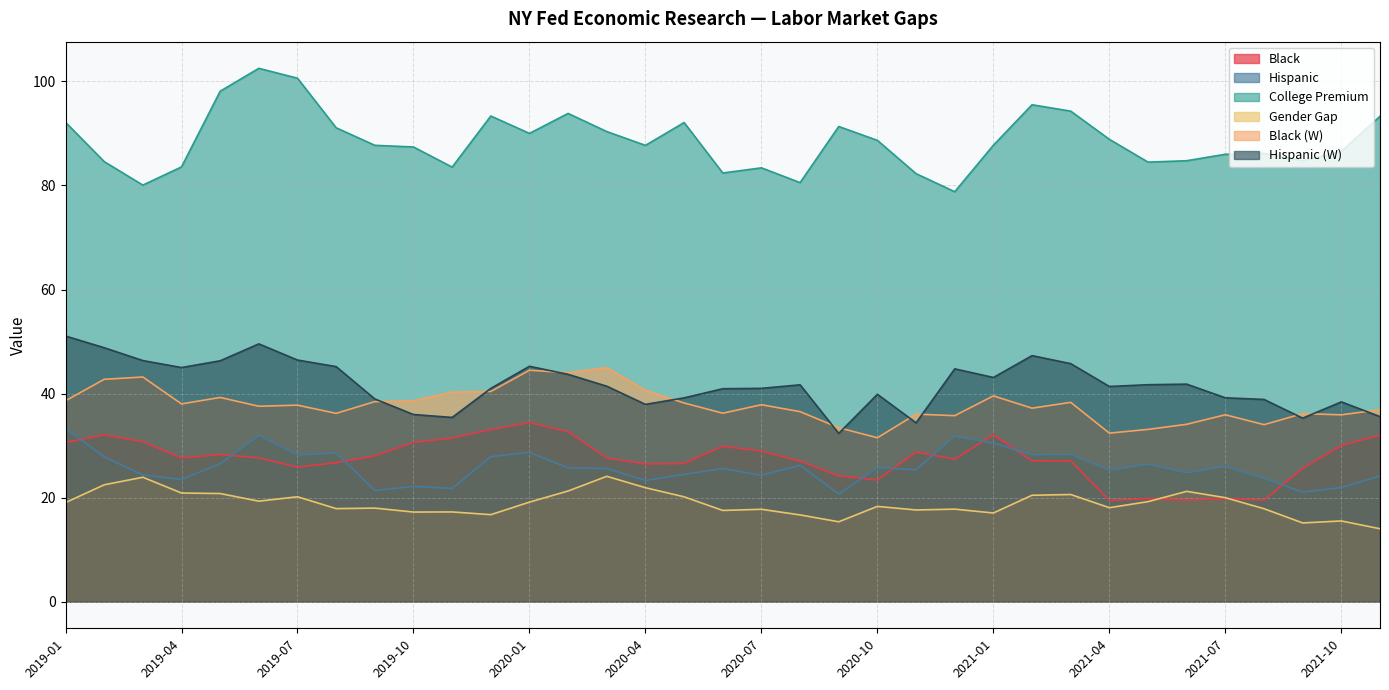

How many values in the Gender Gap series exceed 18?

19